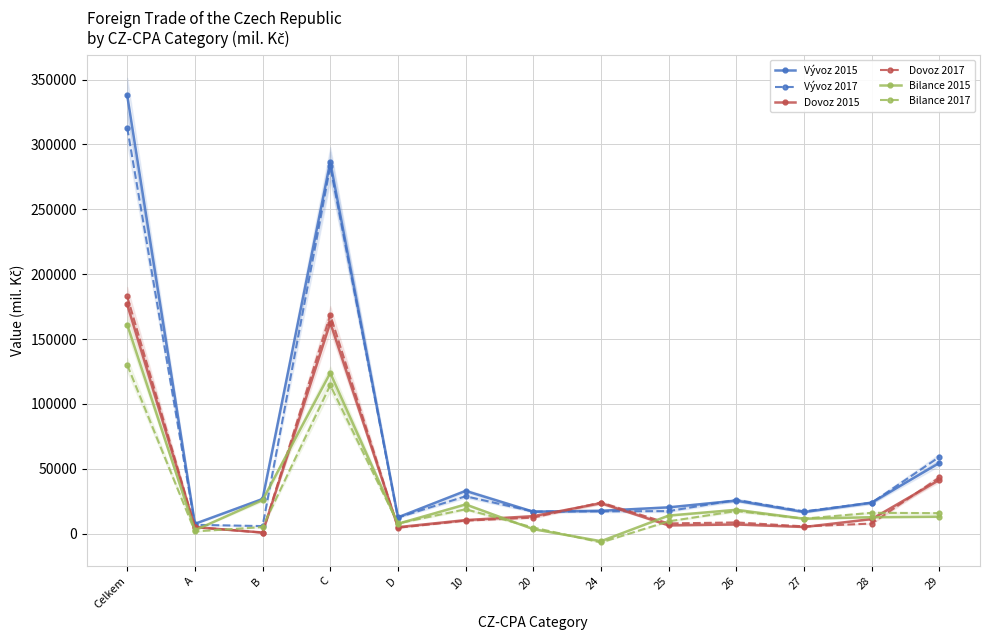

Reading left to right, extract all data points from this chart.

Vývoz 2015: Celkem=337769	A=7573	B=26696	C=286441	D=12581	10=32940	20=16897	24=17614	25=20256	26=25418	27=16607	28=23878	29=54474
Vývoz 2017: Celkem=312926	A=6802	B=5816	C=283048	D=12395	10=28788	20=17031	24=17156	25=17353	26=26050	27=17127	28=23821	29=59118
Dovoz 2015: Celkem=176627	A=4986	B=834	C=162600	D=4971	10=10437	20=13458	24=23443	25=6339	26=7059	27=5103	28=11218	29=41419
Dovoz 2017: Celkem=182828	A=5096	B=777	C=168642	D=4517	10=10010	20=12326	24=23980	25=7849	26=8629	27=5589	28=7763	29=43347
Bilance 2015: Celkem=161142	A=2587	B=25863	C=123841	D=7610	10=22503	20=3438	24=-5830	25=13917	26=18360	27=11503	28=12660	29=13054
Bilance 2017: Celkem=130098	A=1706	B=5039	C=114407	D=7878	10=18779	20=4705	24=-6823	25=9504	26=17420	27=11538	28=16058	29=15771